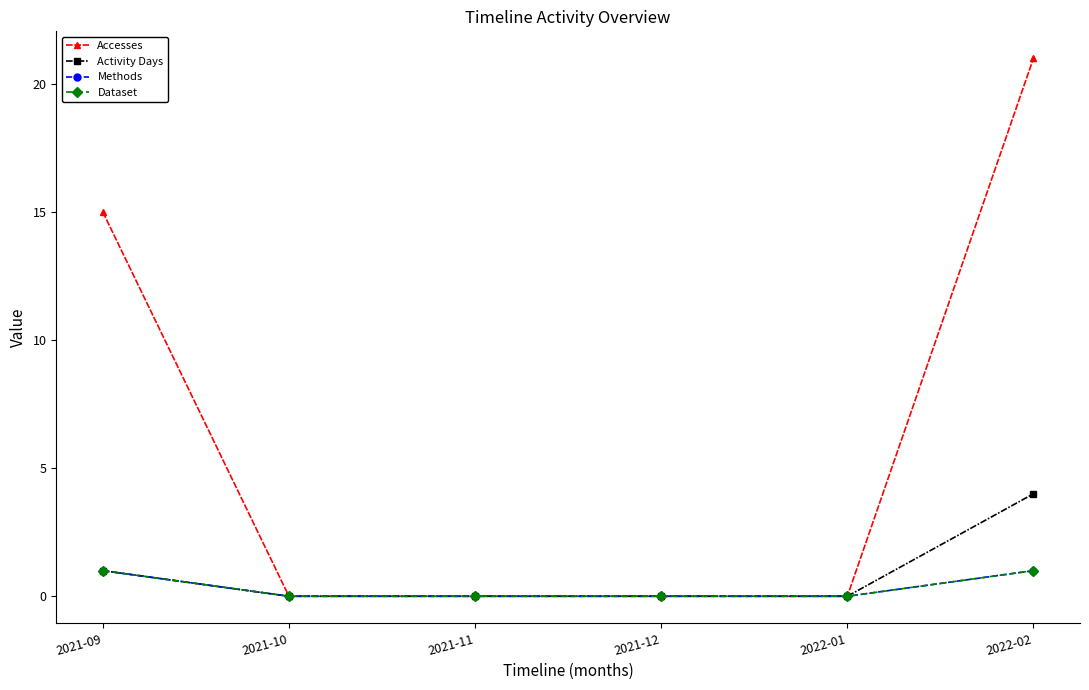

Between 2021-11 and 2021-12, which is larger?

2021-11